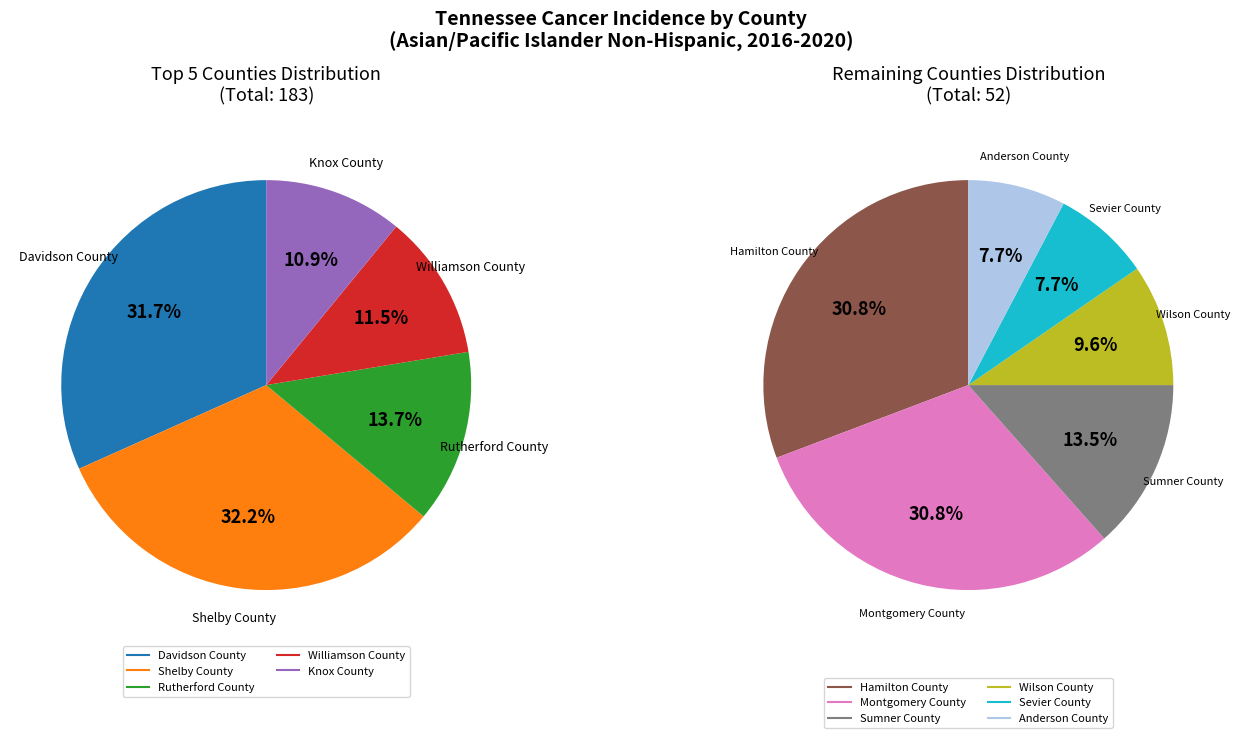

How many slices are in this pie chart?

11